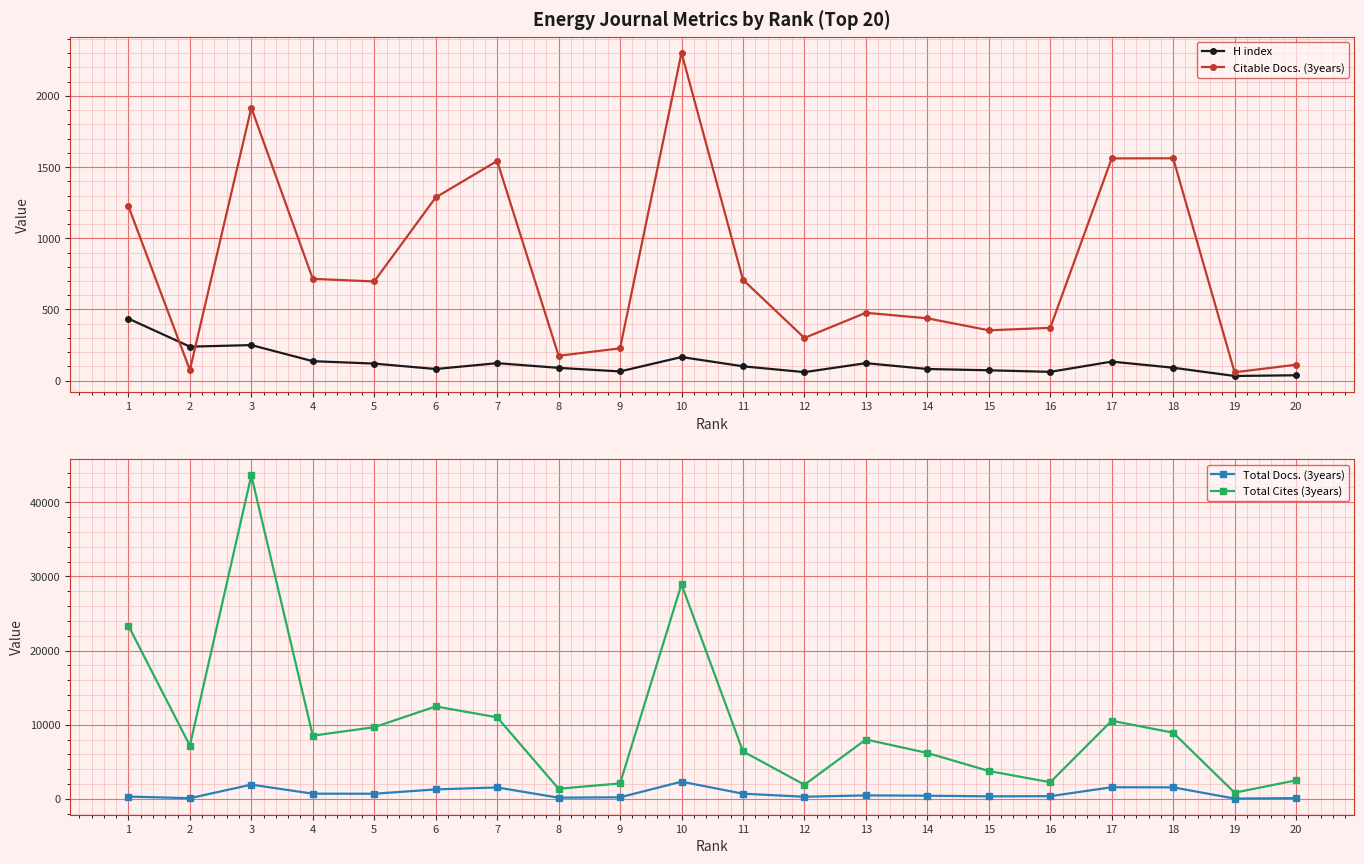

True or false: Citable Docs. (3years) has a value of 1561 at 17.

True